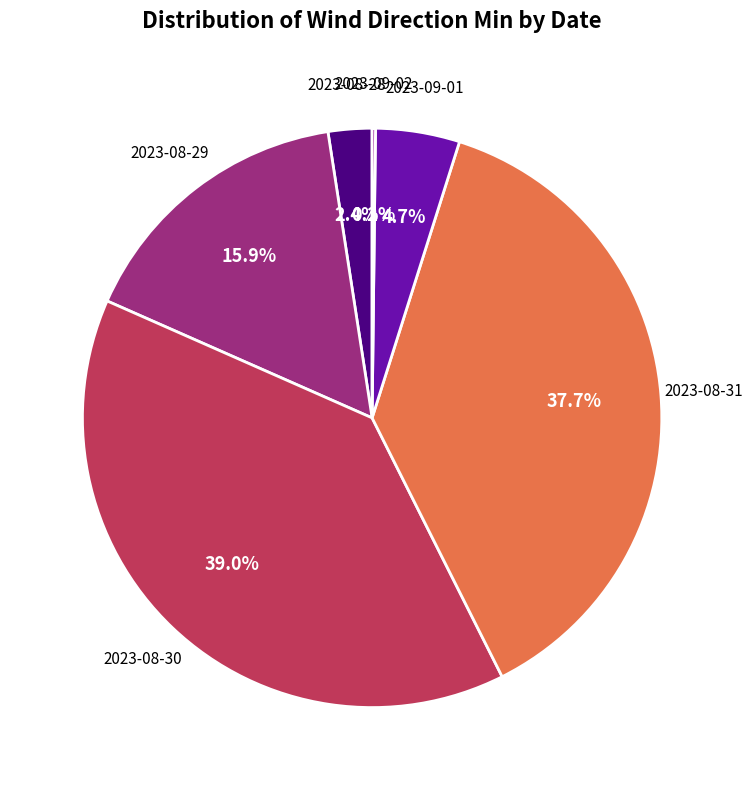

Does any single category account for the majority?

No